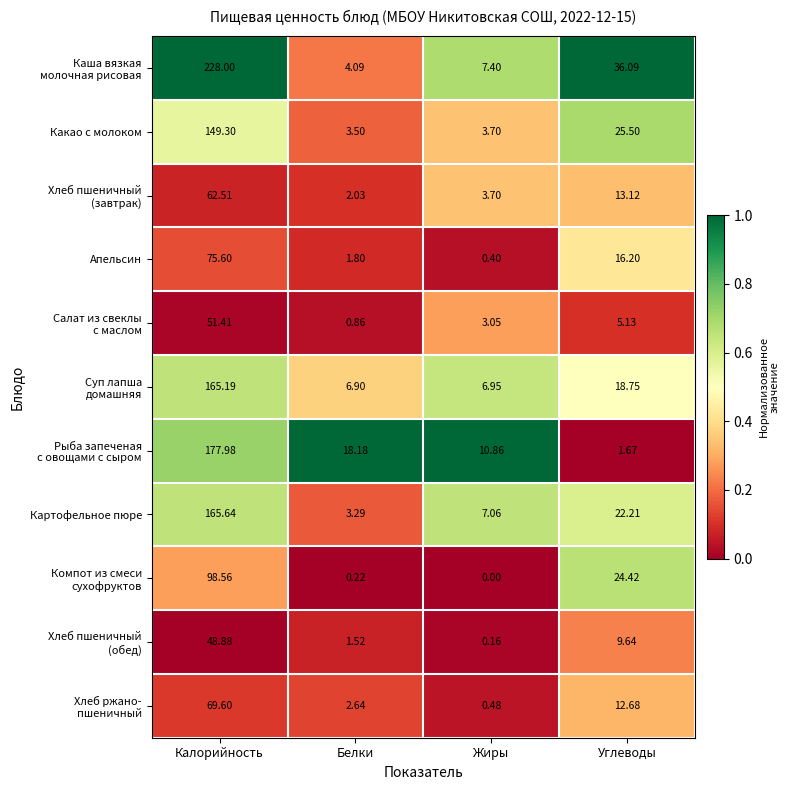

How many distinct data groups are displayed?

11